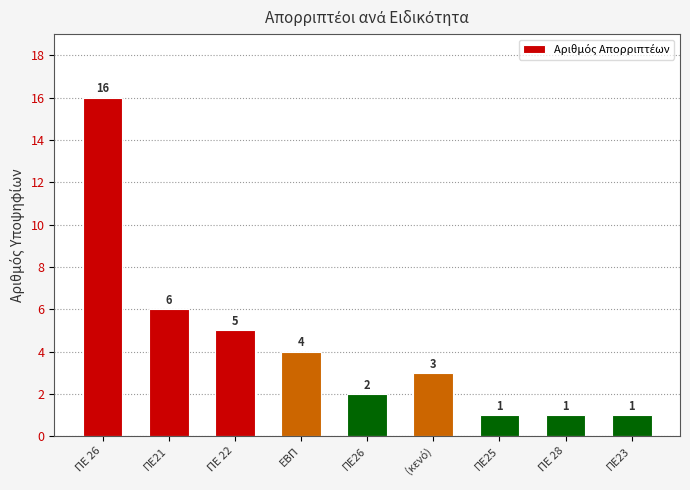

The value at ΠΕ 22 is 7. True or false?

False